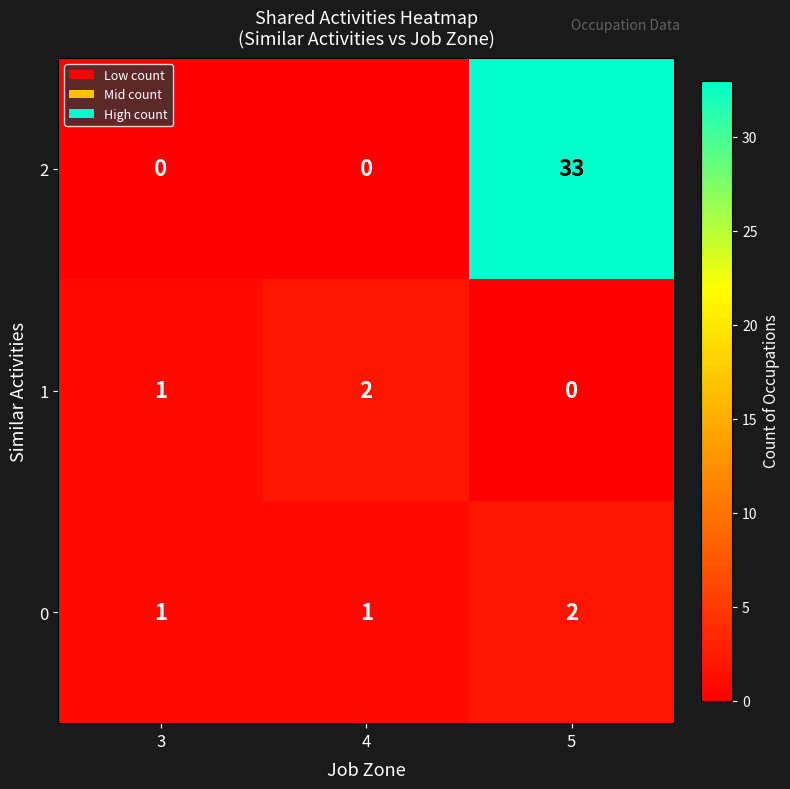

The 2 series shows 22 at 4. True or false?

False